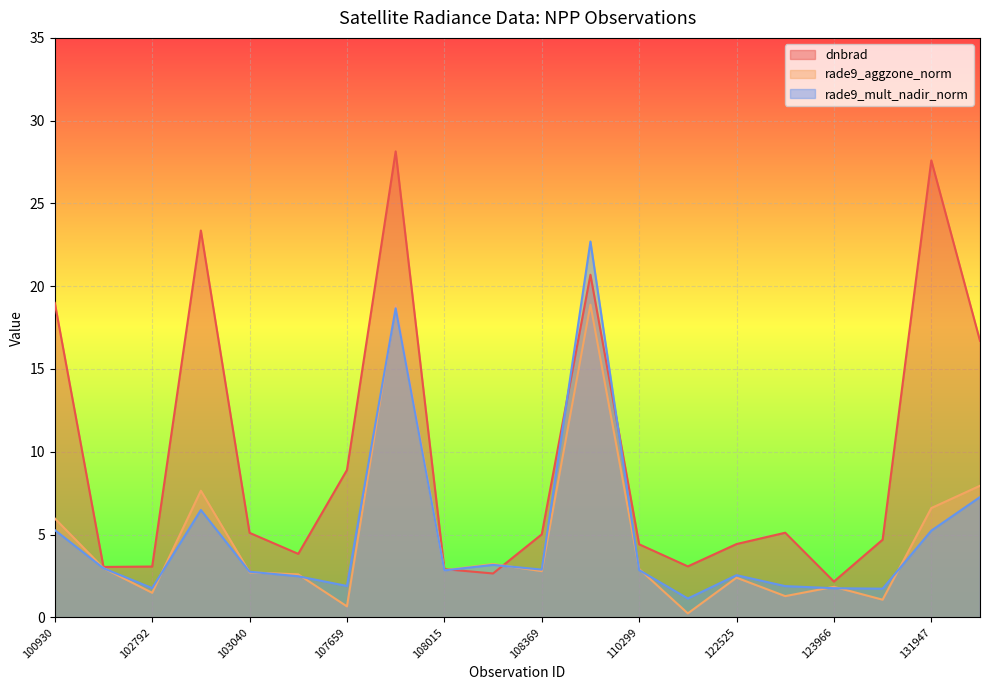

How many values in the dnbrad series are below 5?

10